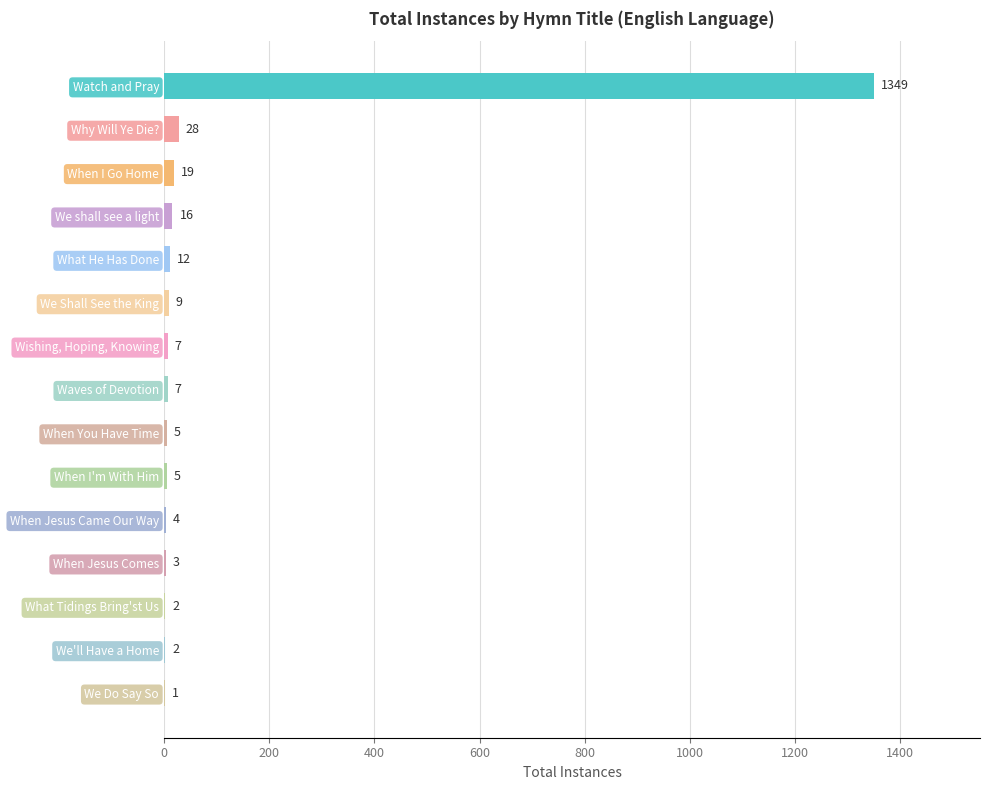

Is it true that the value at Why Will Ye Die? is 28?

True